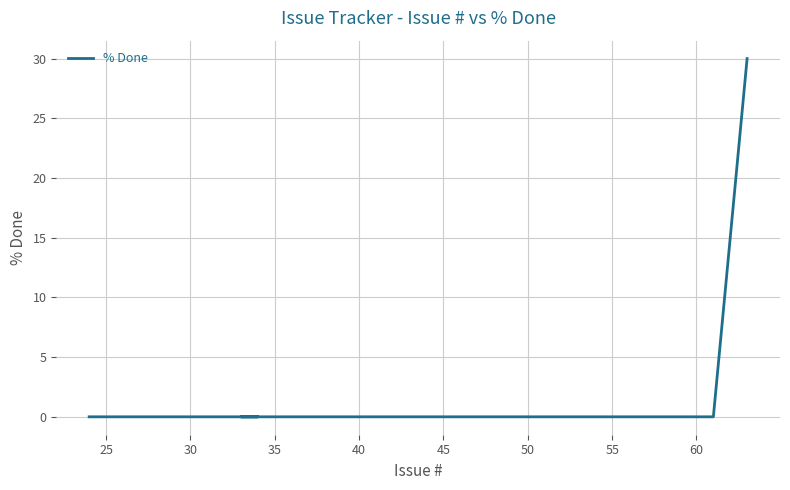

True or false: the data shows -14 at 40.

False